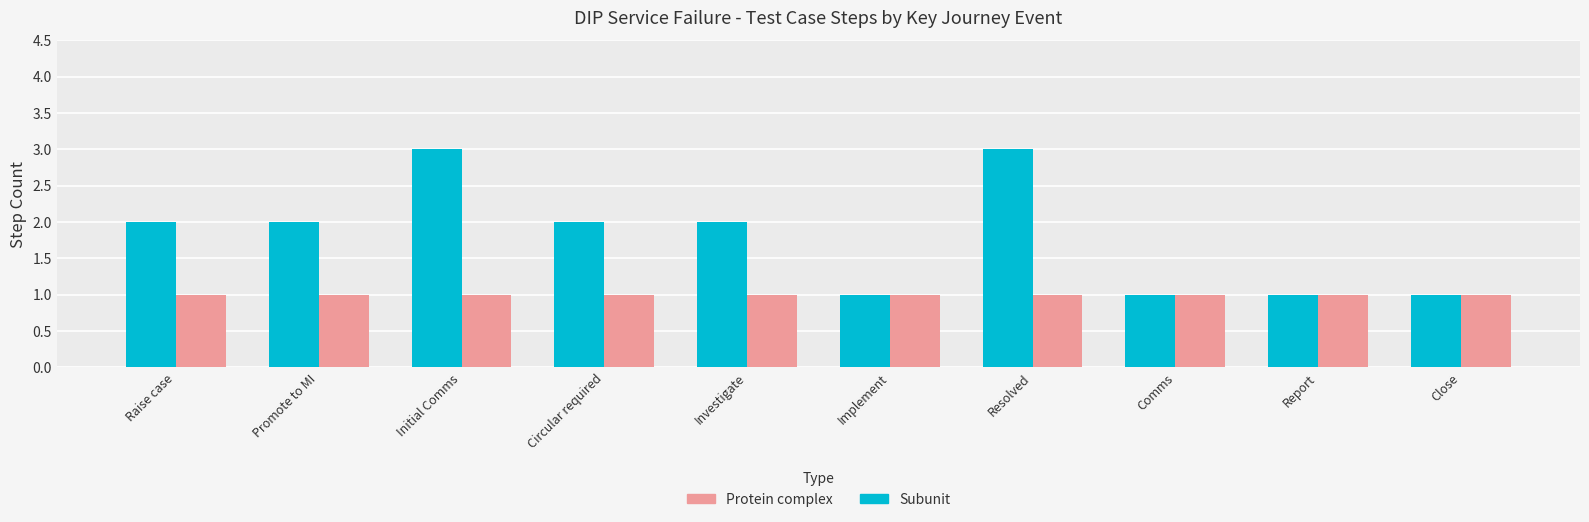

What is the label of the 4th bar from the left?

Circular required